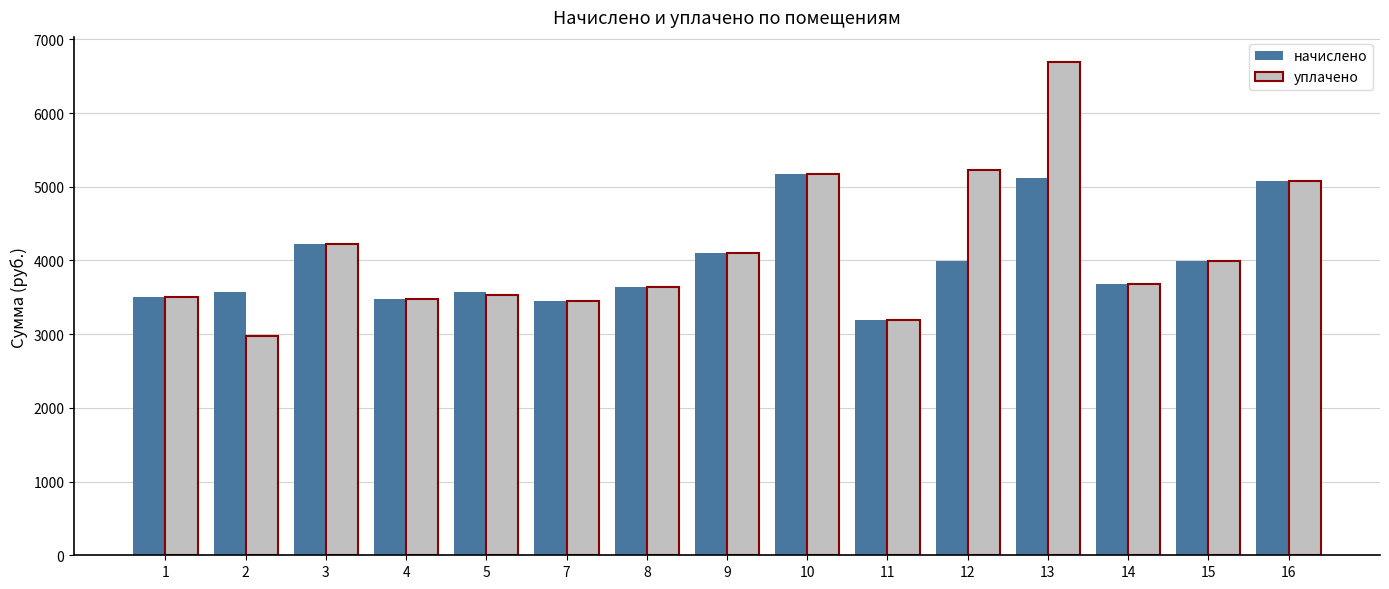

True or false: уплачено has a value of 3634.9 at 8.

True